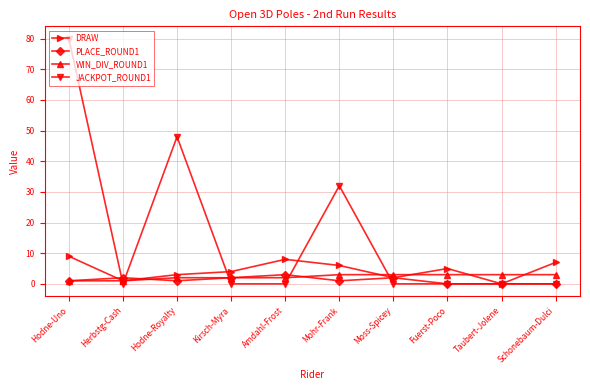

Which series has the widest spread of values?

JACKPOT_ROUND1